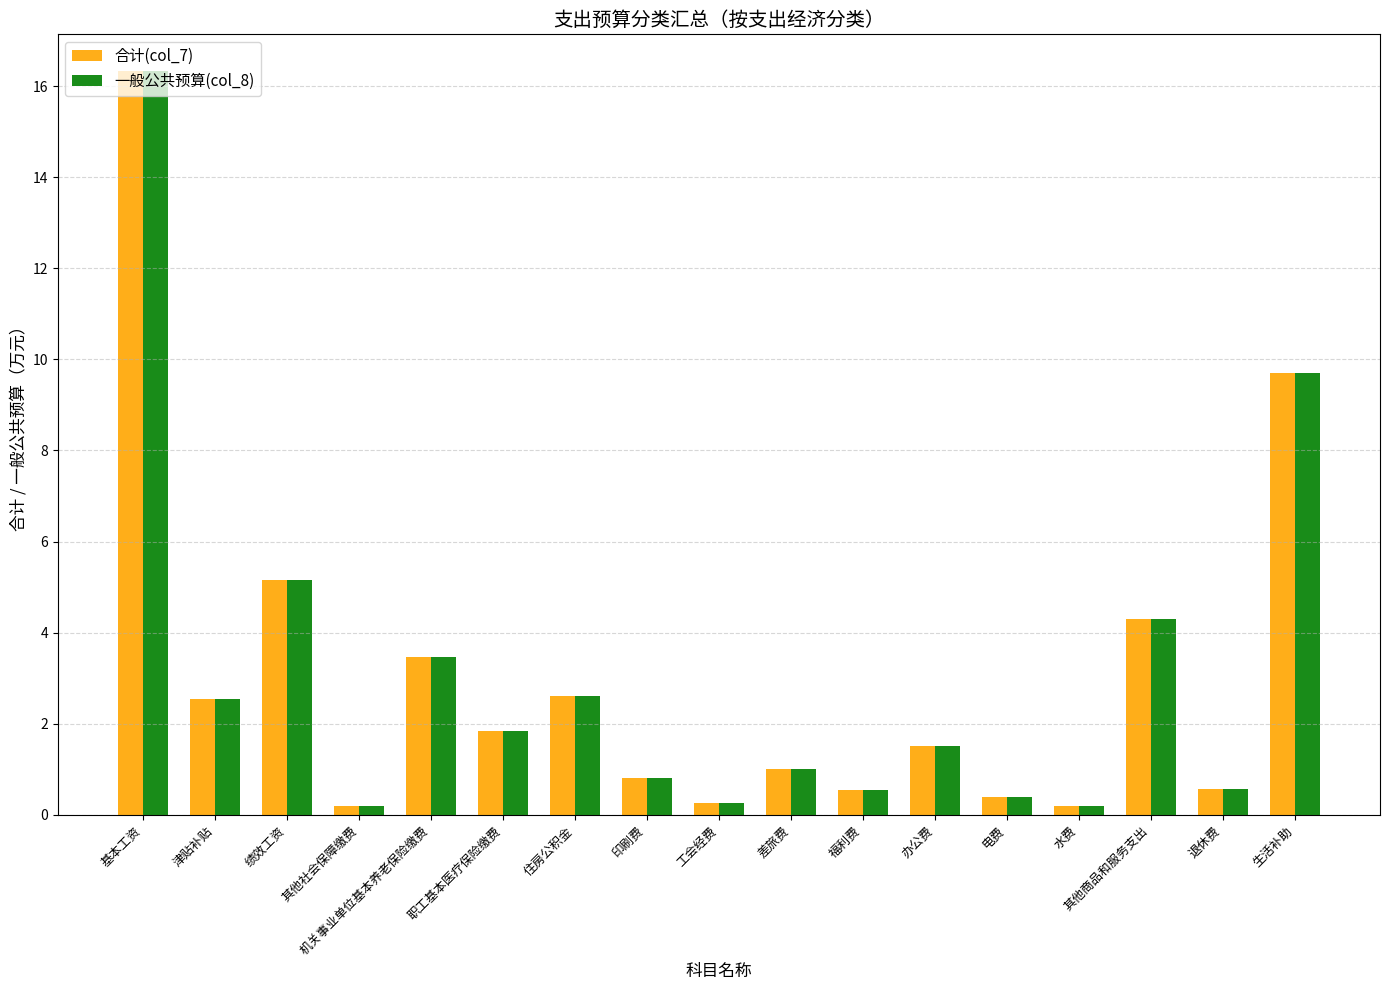

How many categories are shown in the chart?

17